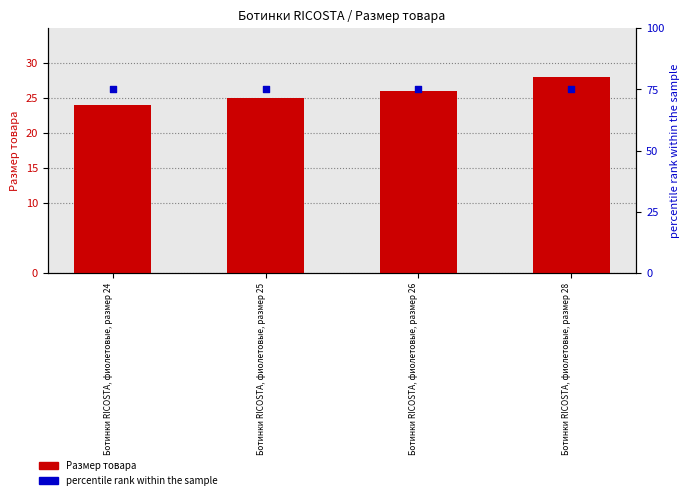

Which series reaches the maximum Y coordinate?

percentile rank within the sample